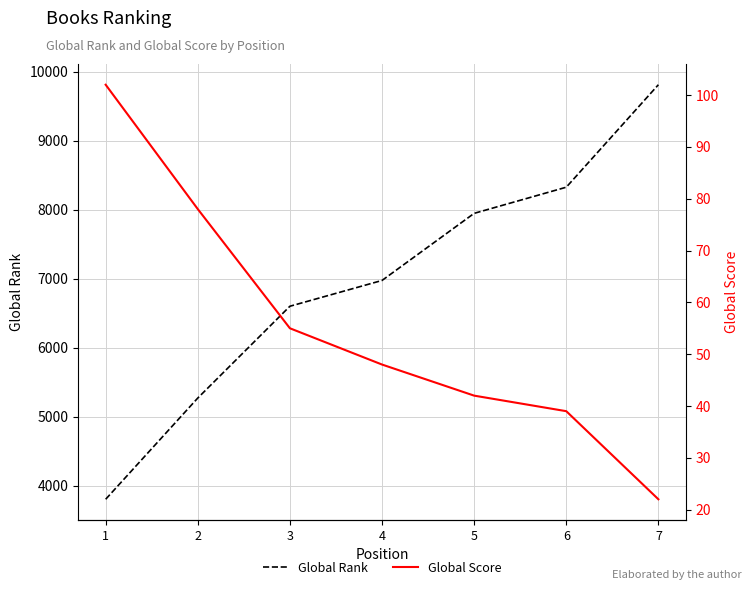

How many lines are shown in the chart?

2